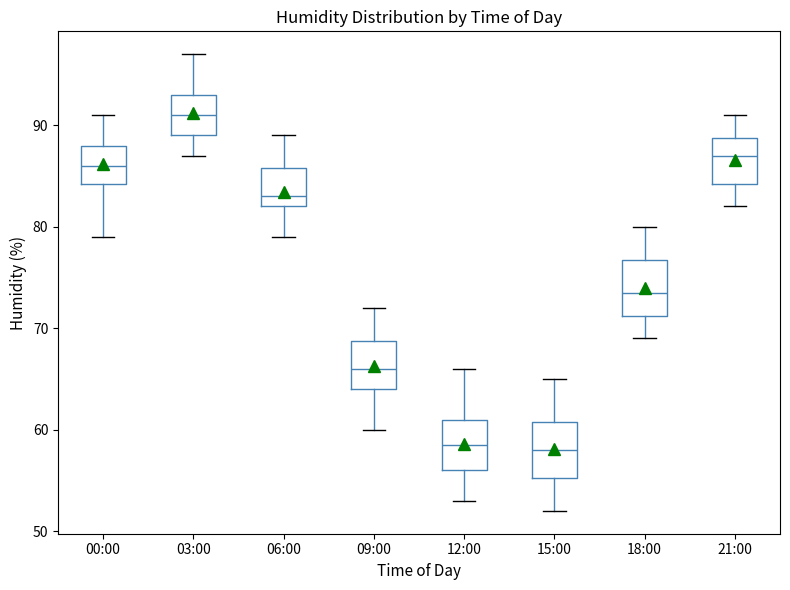

Reading left to right, transcribe this box plot: for each box, give where its median line is, the range the box spans, and where its two whiskers end, as read against the y-axis. The values are not printed on the chart, so give them approximately, as read against the axis.

00:00: median 86, box 84 to 88, whiskers 79 to 91
03:00: median 91, box 89 to 93, whiskers 87 to 97
06:00: median 83, box 82 to 86, whiskers 79 to 89
09:00: median 66, box 64 to 69, whiskers 60 to 72
12:00: median 59, box 56 to 61, whiskers 53 to 66
15:00: median 58, box 55 to 61, whiskers 52 to 65
18:00: median 74, box 71 to 77, whiskers 69 to 80
21:00: median 87, box 84 to 89, whiskers 82 to 91